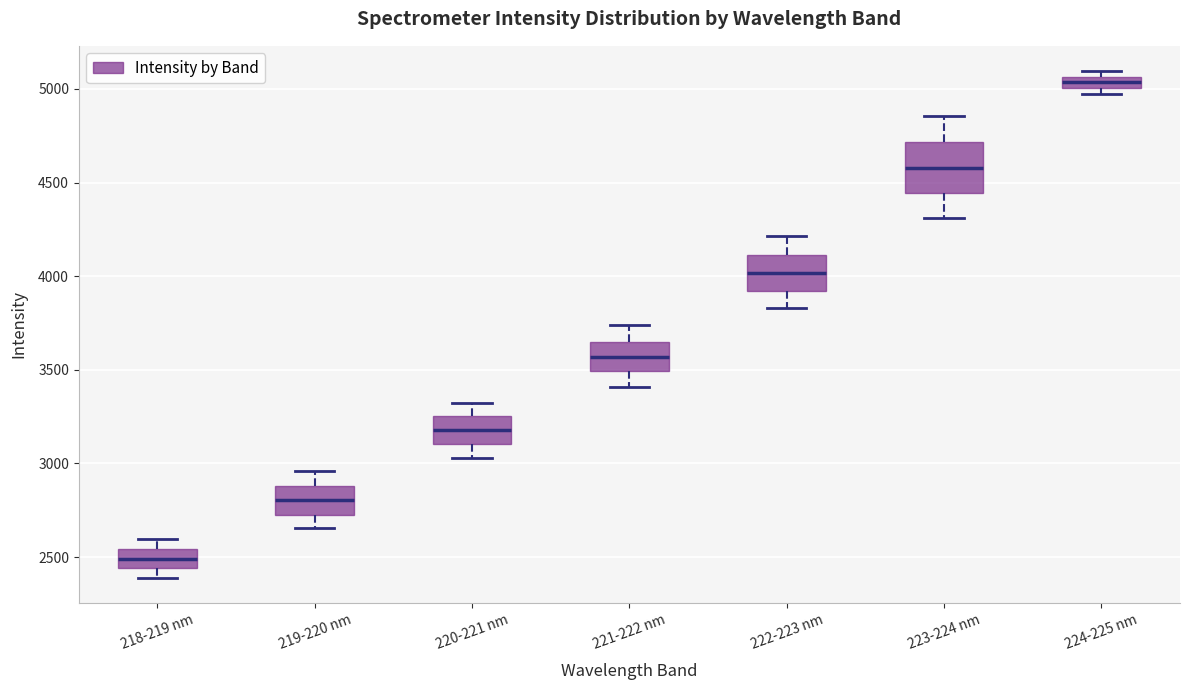

Where is the upper edge of the box for 223-224 nm on the y-axis? The values are not printed on the chart, so give them approximately, as read against the axis.

4700